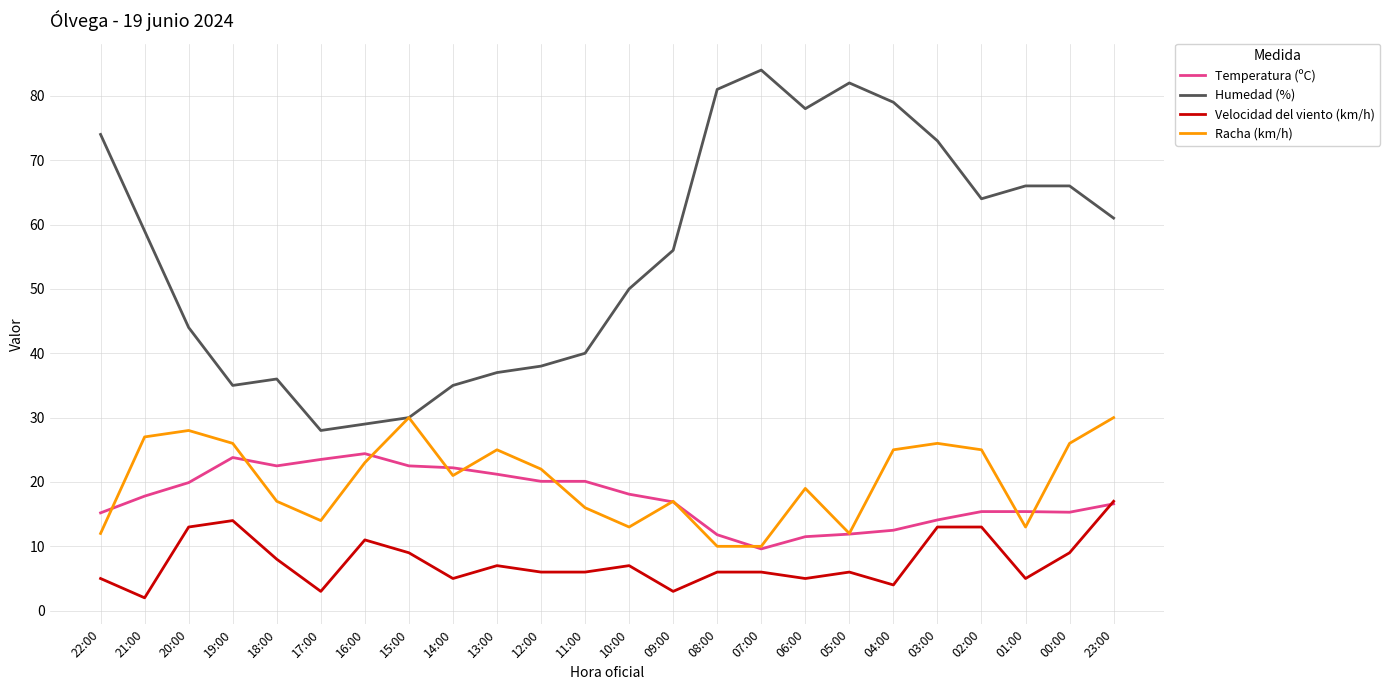

Where does the Temperatura (ºC) series first go above 17?

21:00